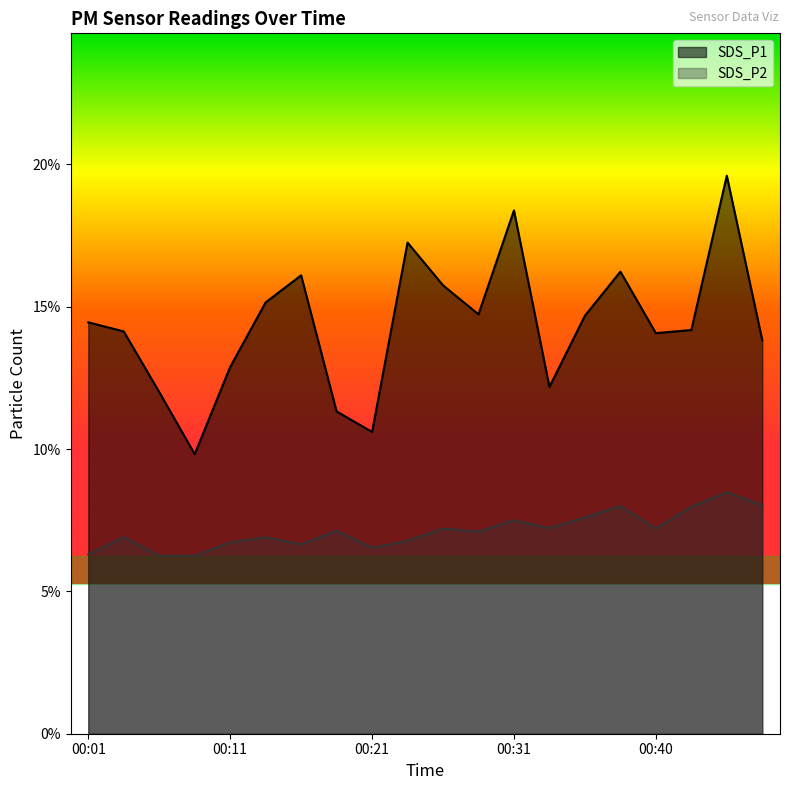

What is the difference between the SDS_P2 values at 00:28 and 00:04?

0.2